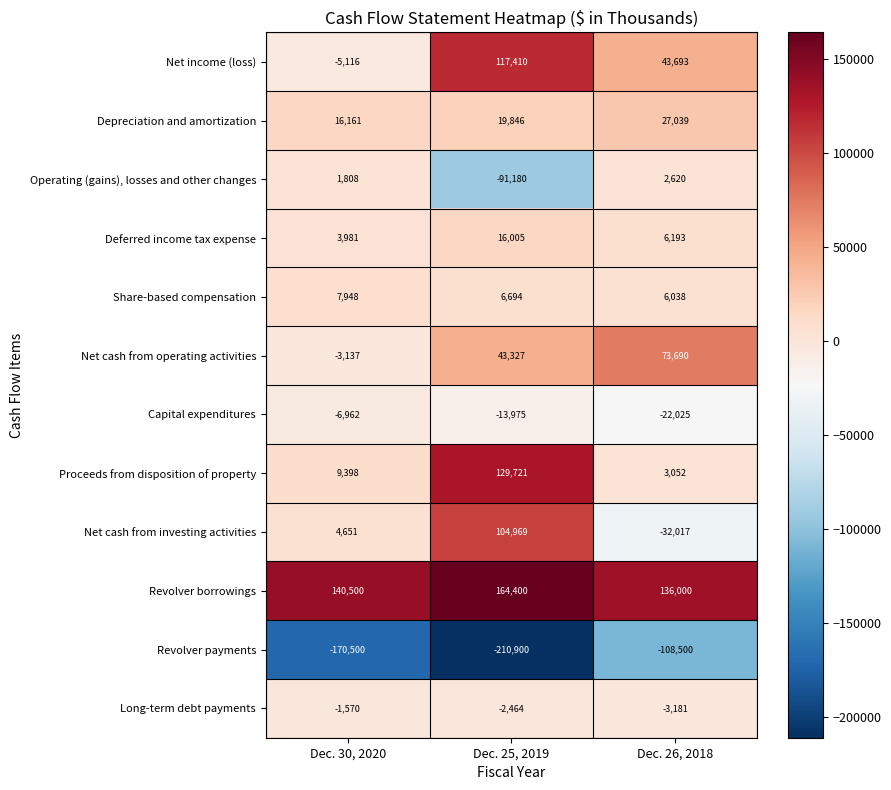

What is the total value across all series at Dec. 30, 2020?

-2838